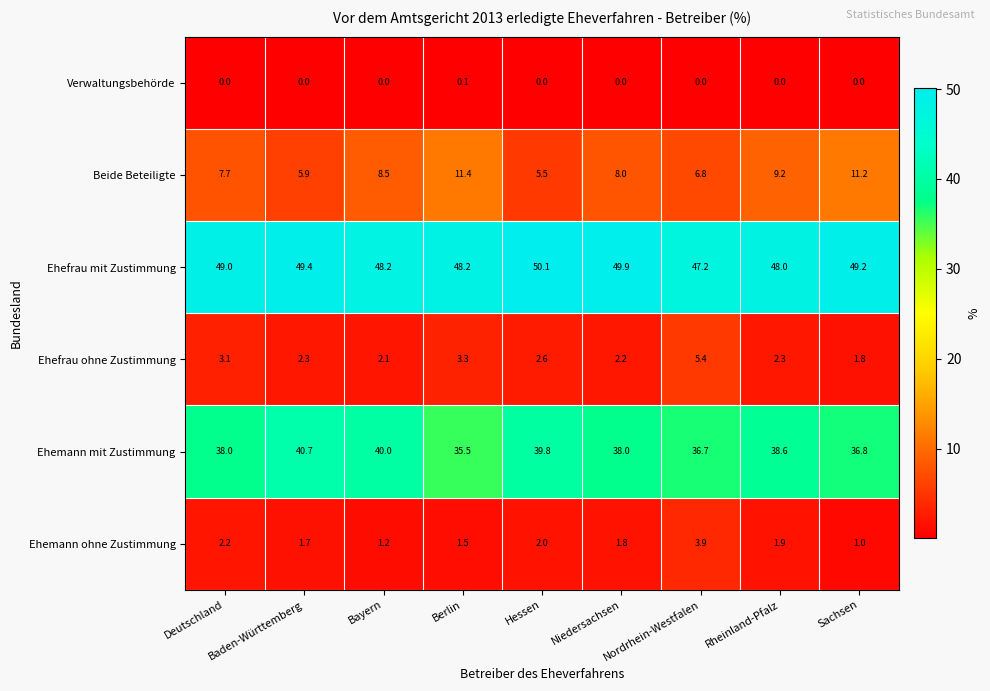

At Baden-Württemberg, list the series in order from largest to smallest.

Ehefrau mit Zustimmung, Ehemann mit Zustimmung, Beide Beteiligte, Ehefrau ohne Zustimmung, Ehemann ohne Zustimmung, Verwaltungsbehörde